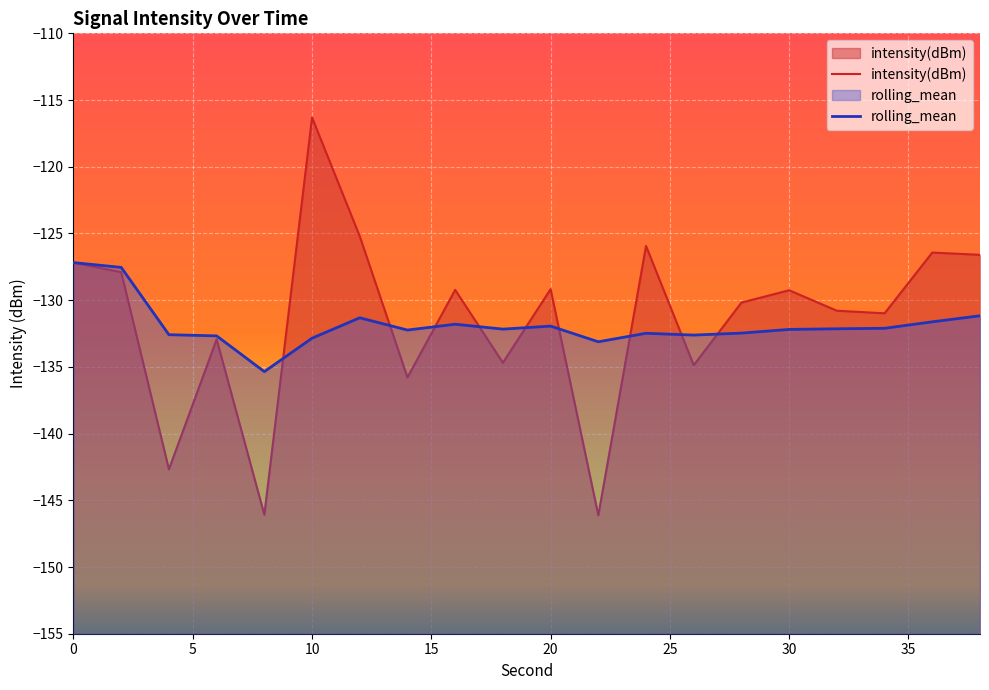

After their last crossing, which series has the higher values: rolling_mean or intensity(dBm)?

intensity(dBm)